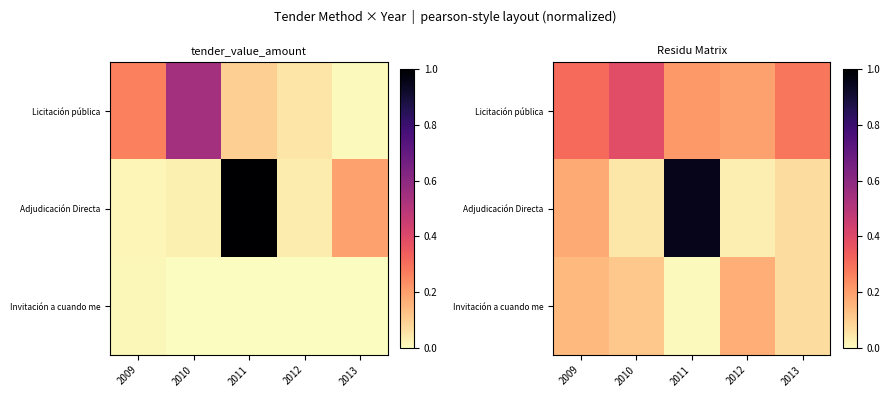

At which label is Adjudicación Directa closest to 0?

2012